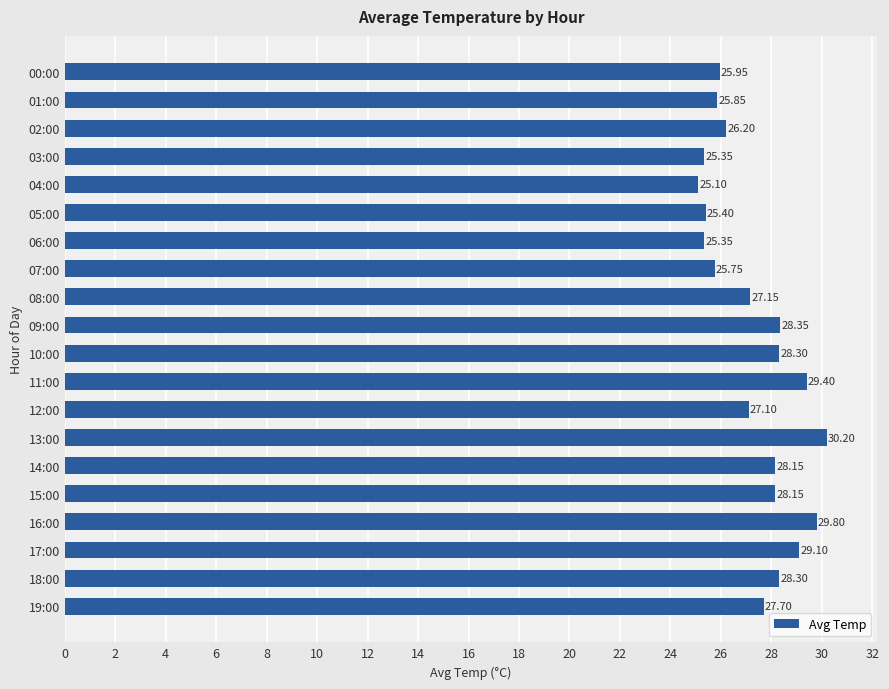

What is the ratio of the value at 03:00 to the value at 14:00?

0.9